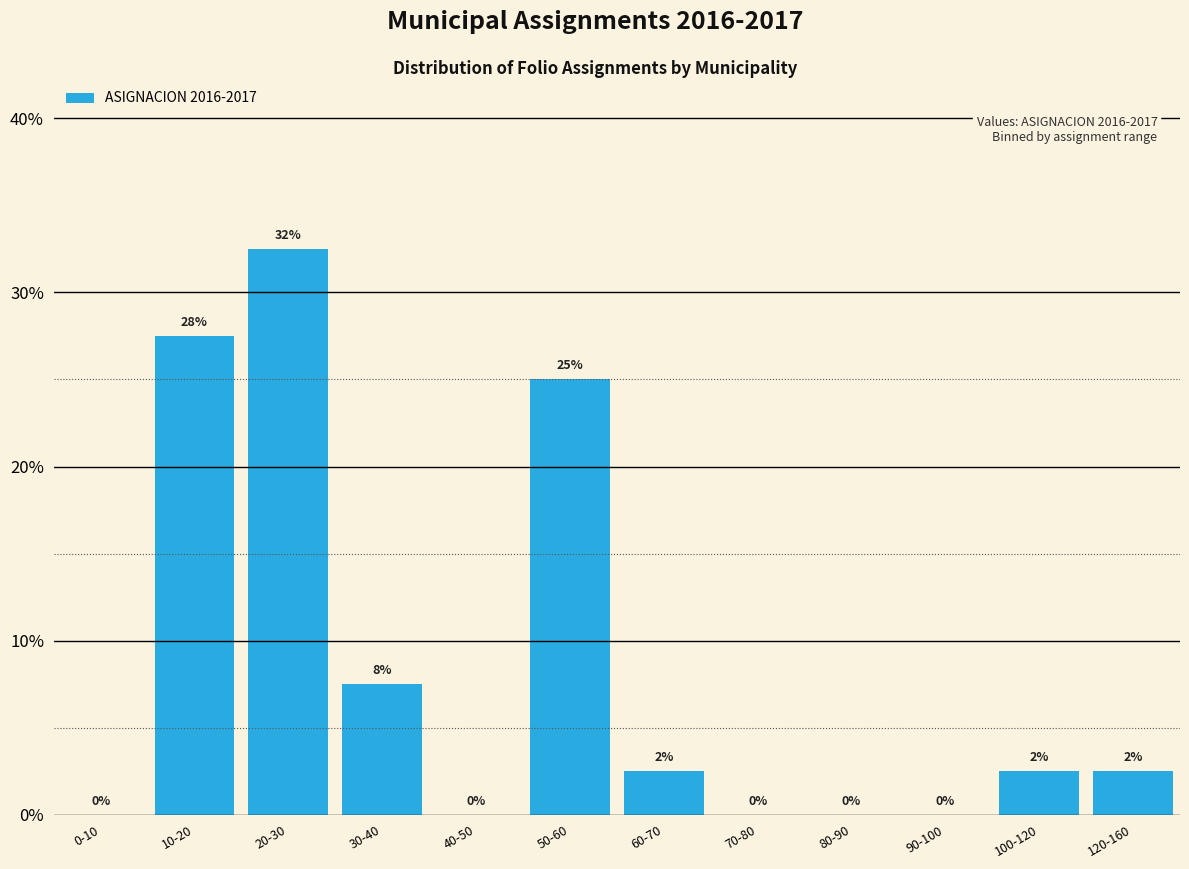

Is it true that the value at 60-70 is 2.5?

True